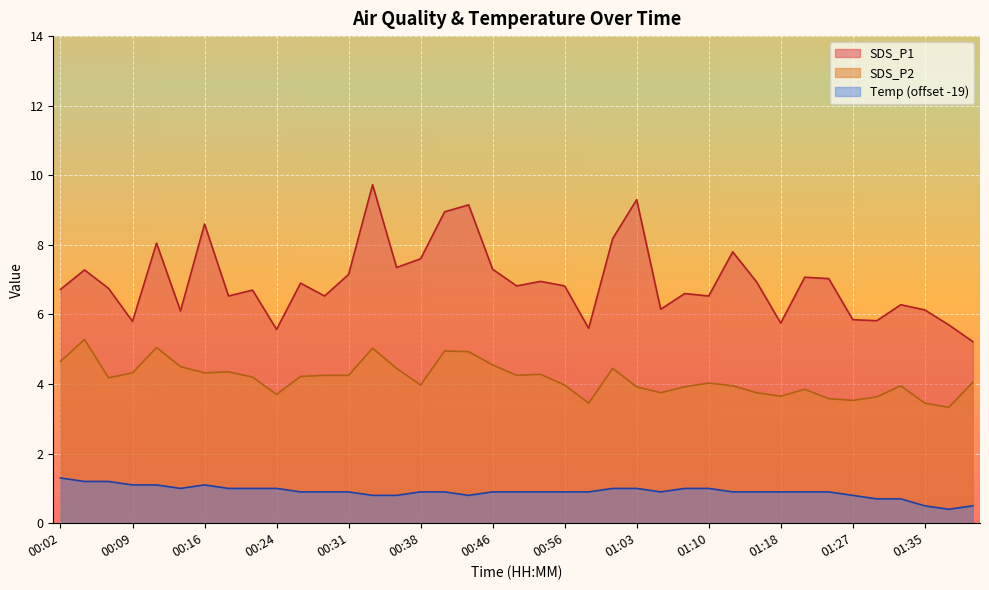

True or false: SDS_P1 has more than 2 interior local peaks.

True